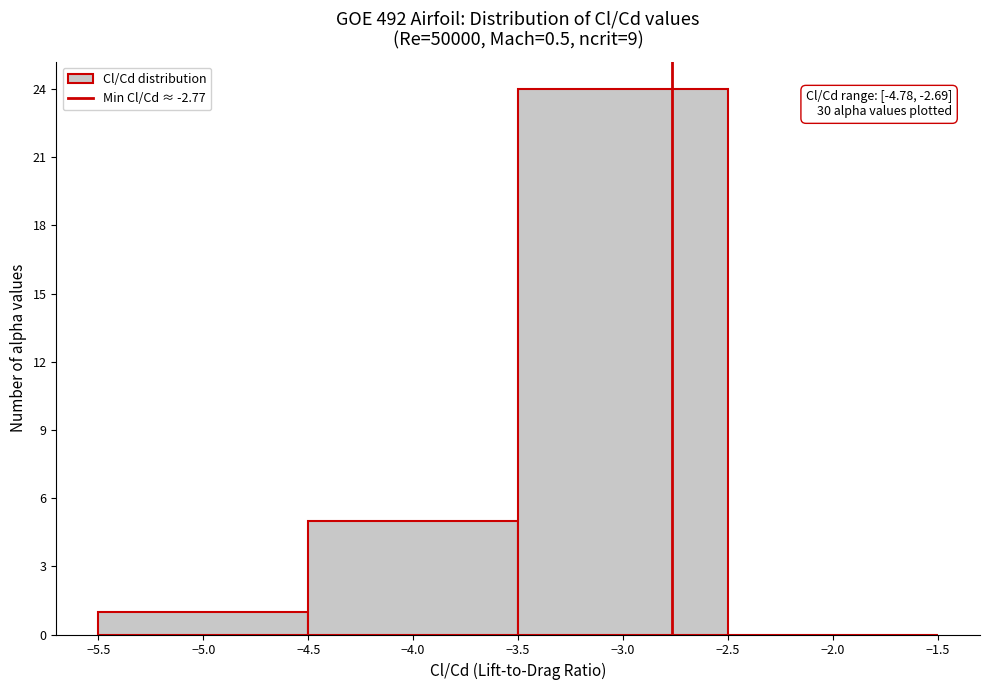

Which range on the x-axis has the tallest bar?

-3.5 to -2.5